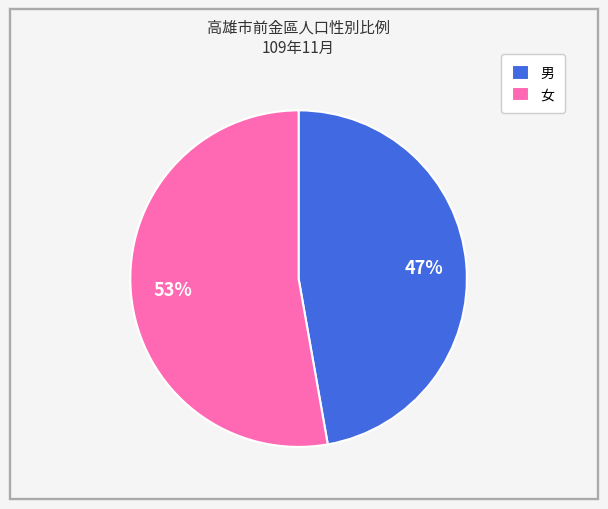

To the nearest percent, what percentage of the pie is 女?

53%